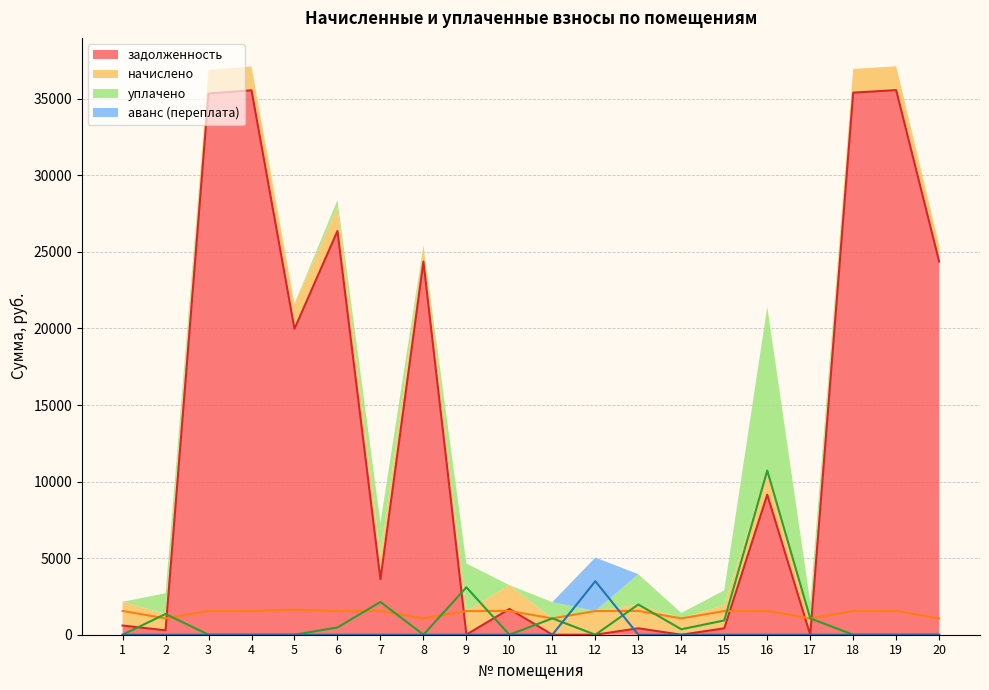

What is the sum of all аванс (переплата) values?

3495.6